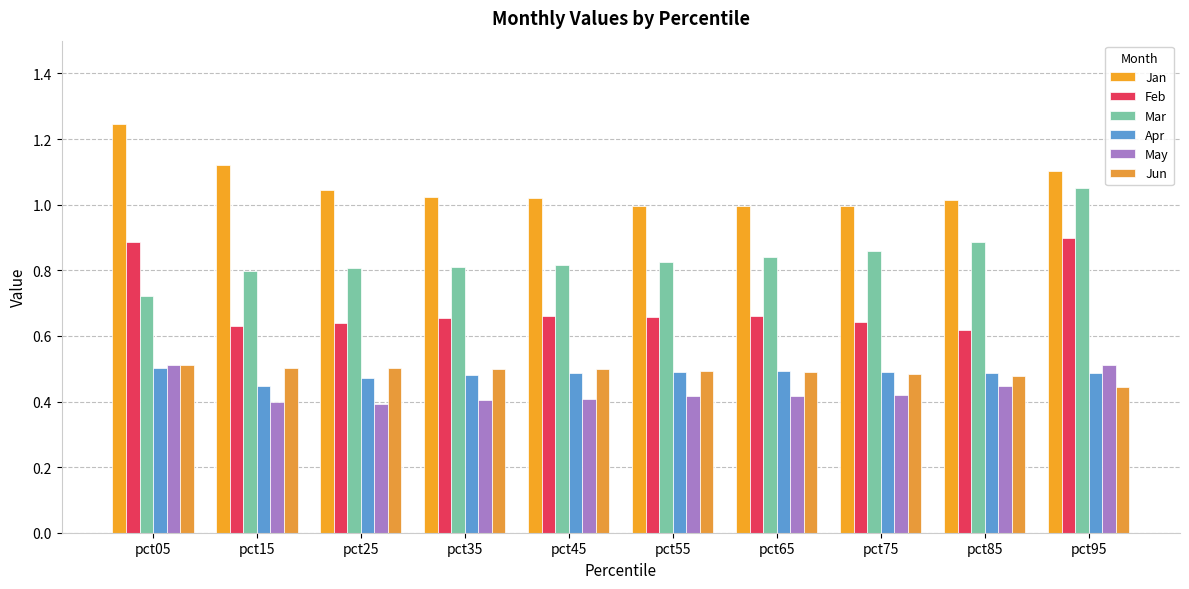

What is the spread (max minus min) of values at pct45?

0.6